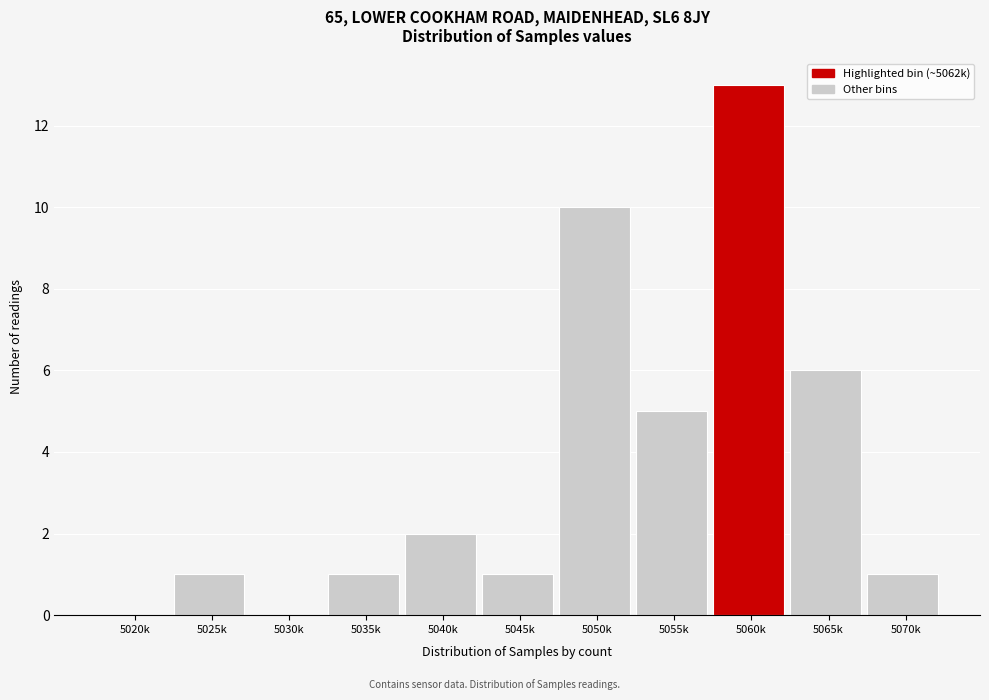

Reading left to right, extract all data points from this chart.

5020k=0	5025k=1	5030k=0	5035k=1	5040k=2	5045k=1	5050k=10	5055k=5	5060k=13	5065k=6	5070k=1